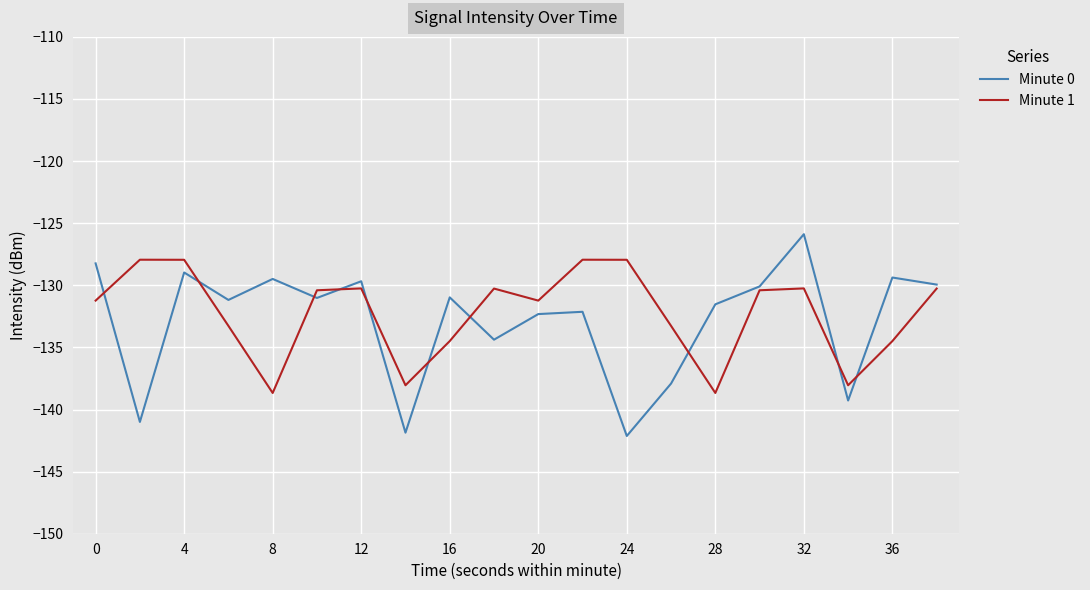

Rank the series by their maximum value, from lowest to highest.

Minute 1, Minute 0